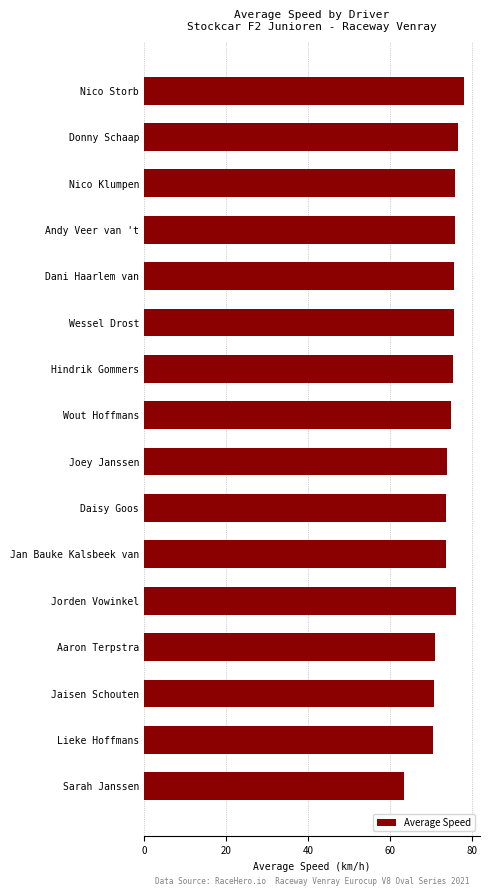

The chart shows a value of 75.3 at Hindrik Gommers. True or false?

True